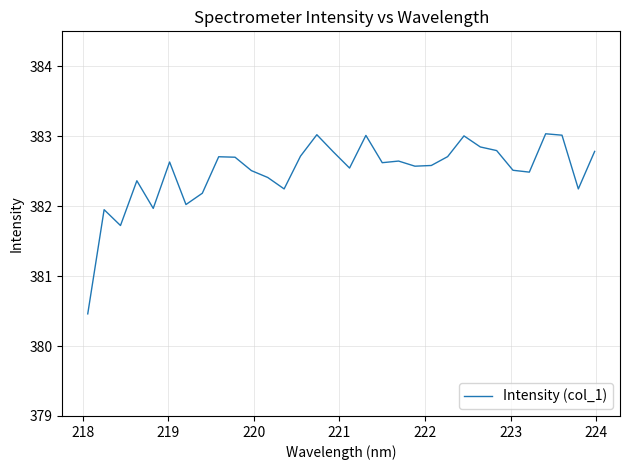

What is the minimum value shown in the chart?

380.5